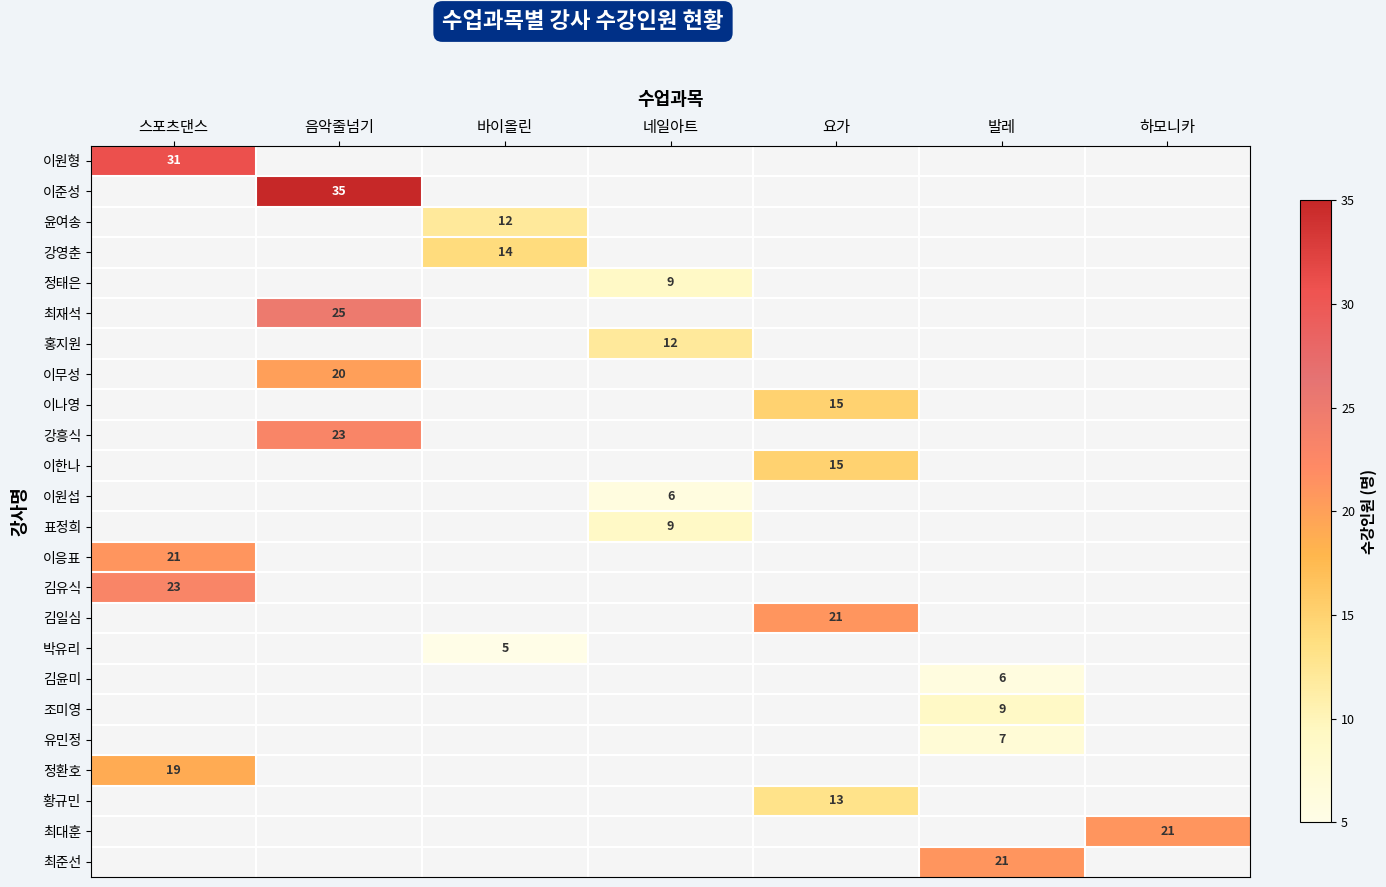

Is it true that 이원섭 equals 10 at 네일아트?

False